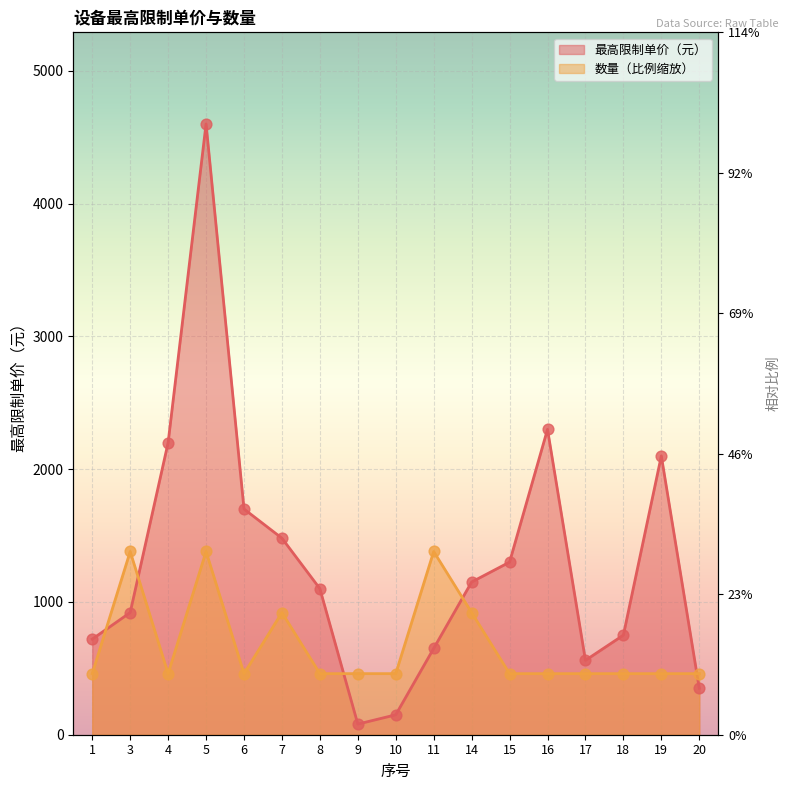

What is the total value across all series at 9?

540.0